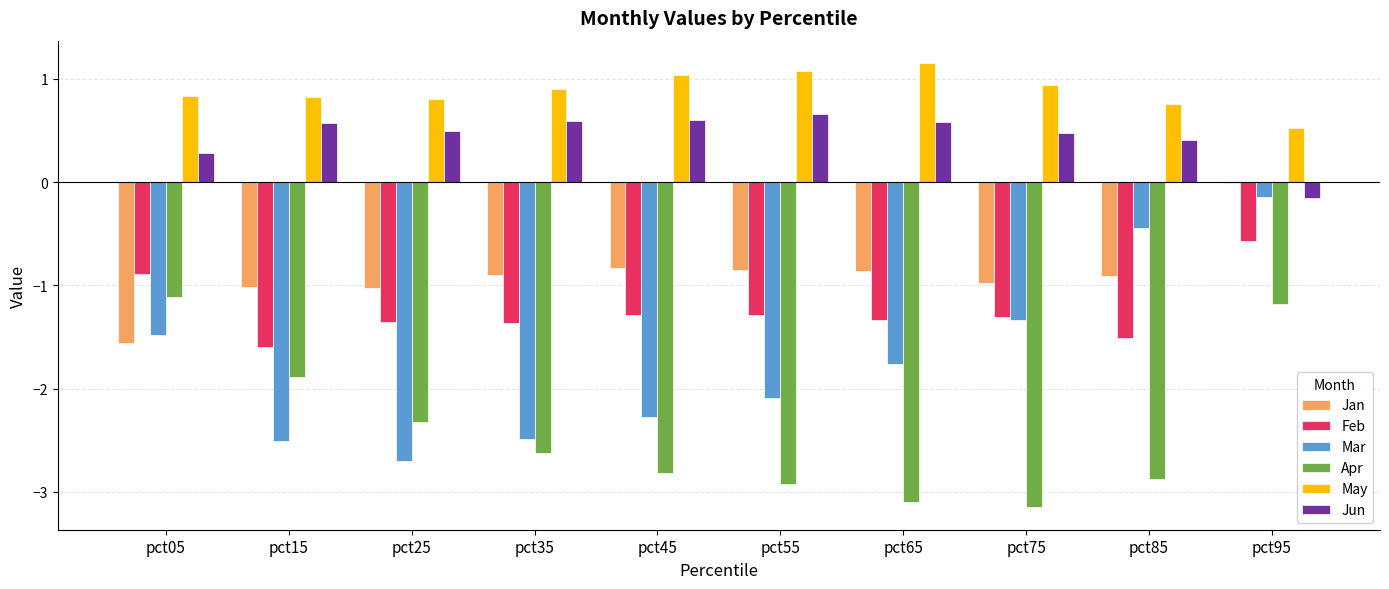

The Mar series shows -2.1 at pct55. True or false?

True